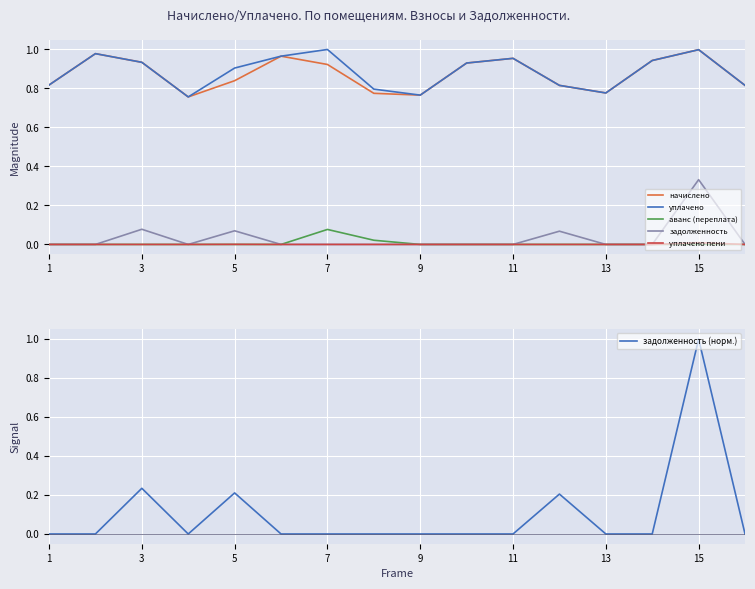

How many categories are shown in the chart?

16